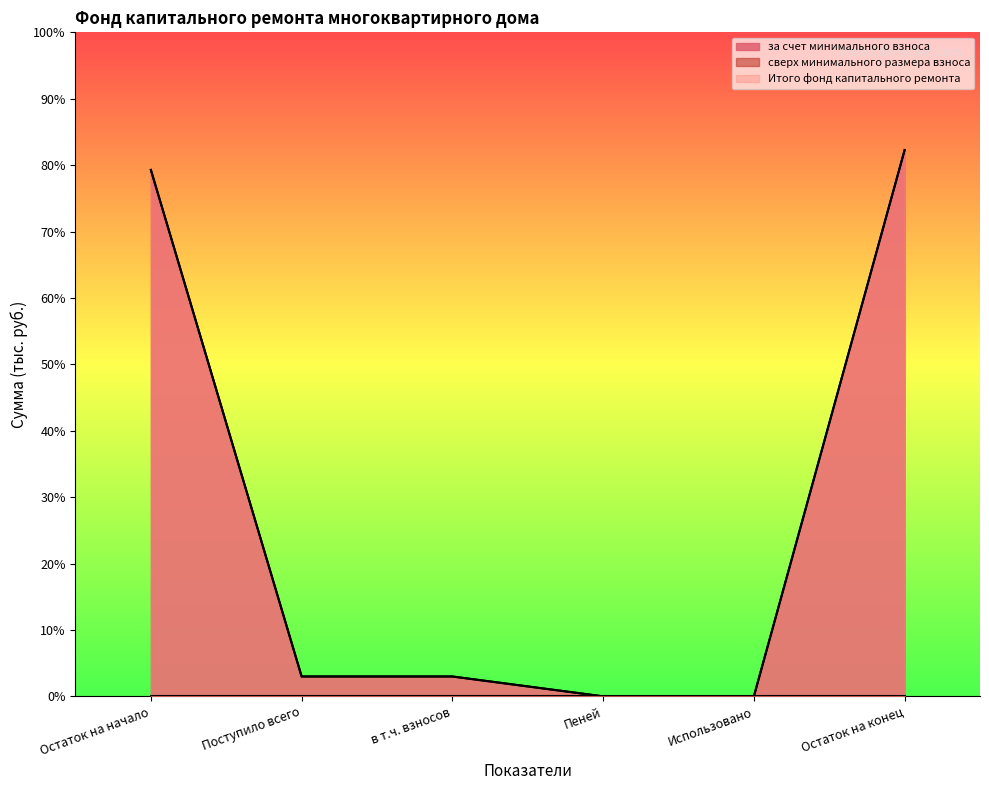

How many data points in Итого фонд капитального ремонта are less than 2?

2